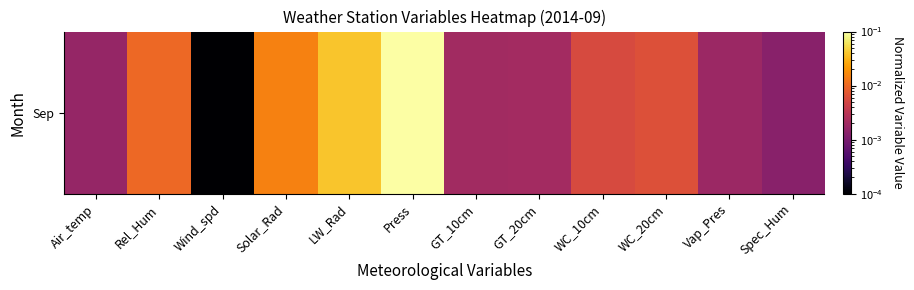

How many series are shown in this chart?

1